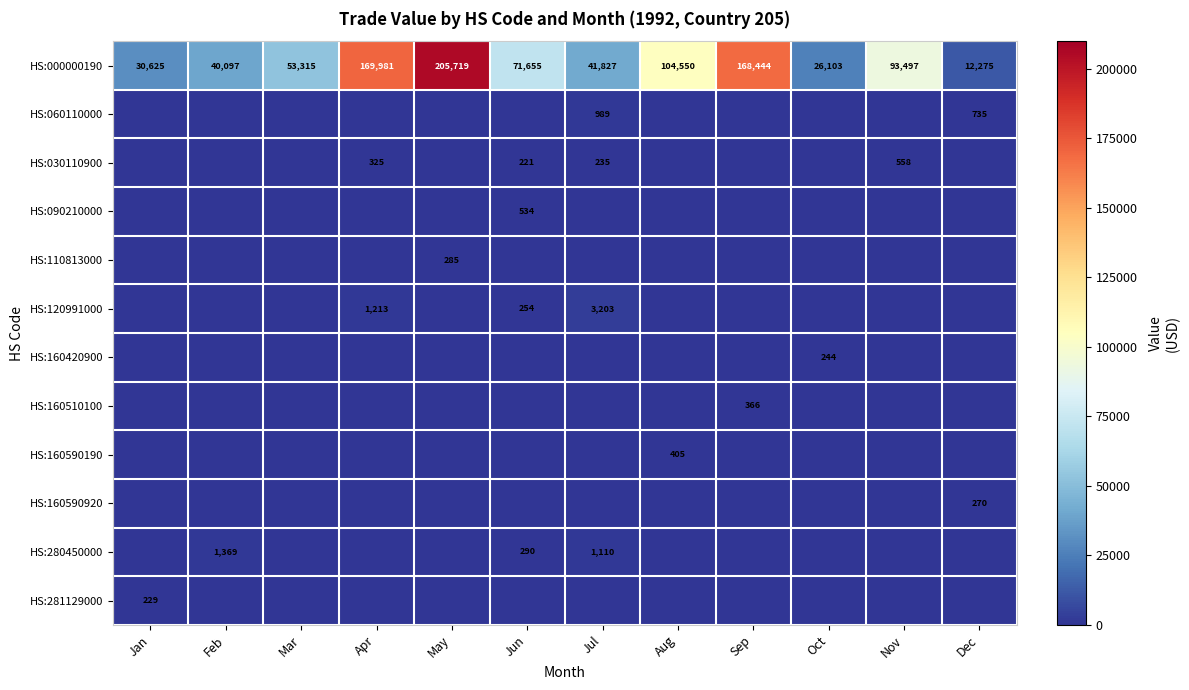

What is the average value of the HS:000000190 series?

84841